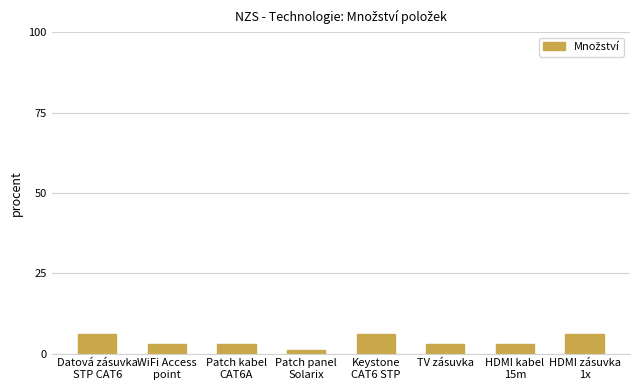

What is the label of the 8th bar from the right?

Datová zásuvka
STP CAT6